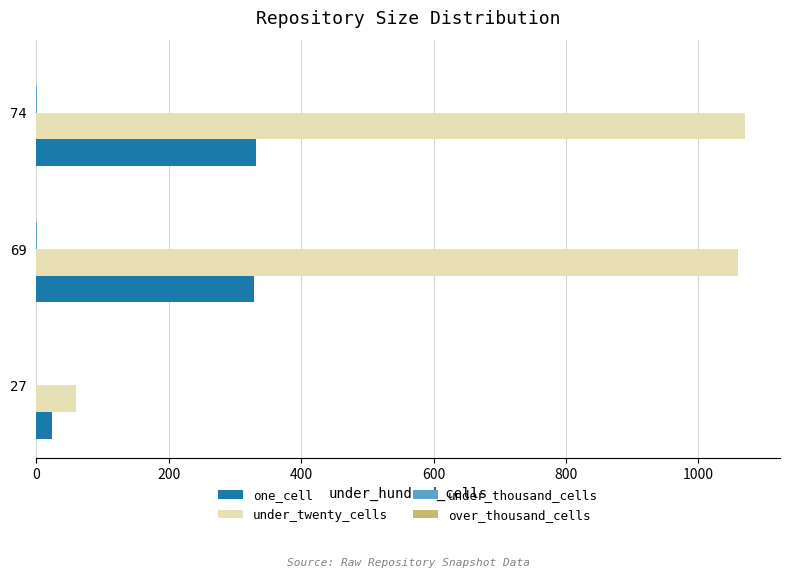

What is the sum of all under_twenty_cells values?

2189